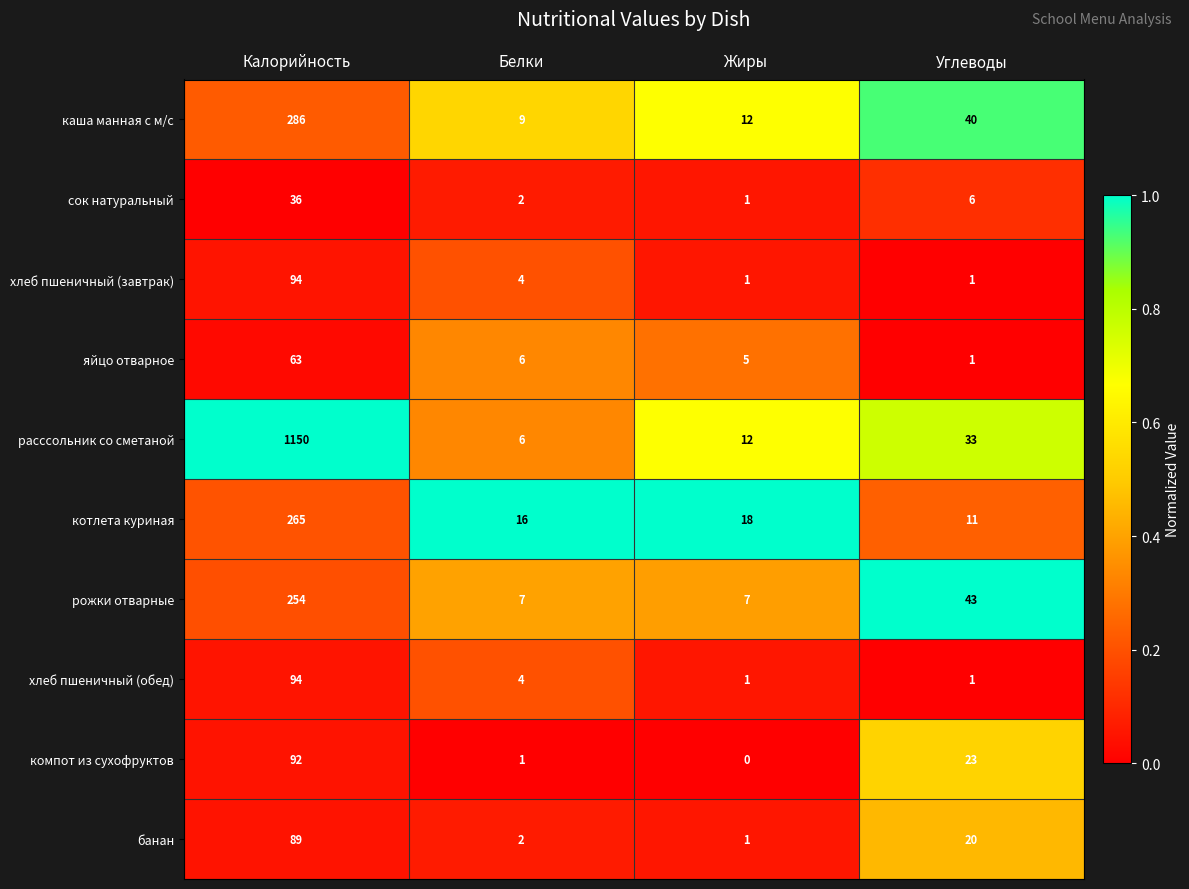

Is the value of яйцо отварное at Калорийность greater than the value of котлета куриная at Жиры?

Yes